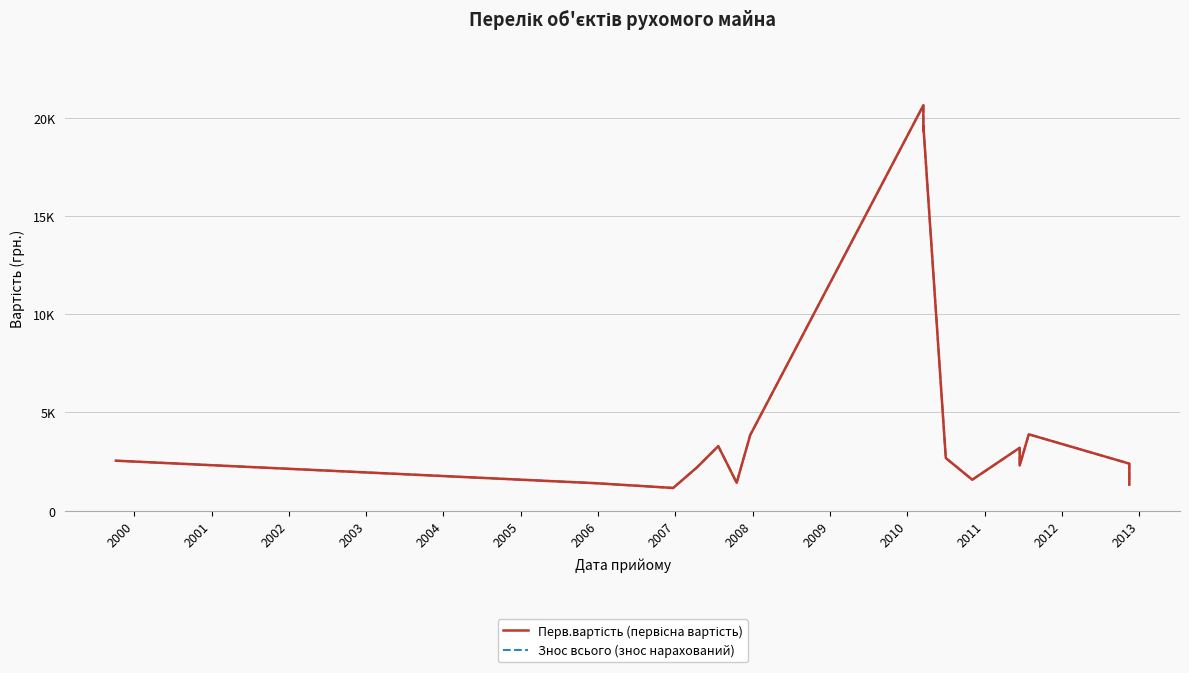

What is the difference between the maximum and minimum values in the Перв.вартість (первісна вартість) series?

19482